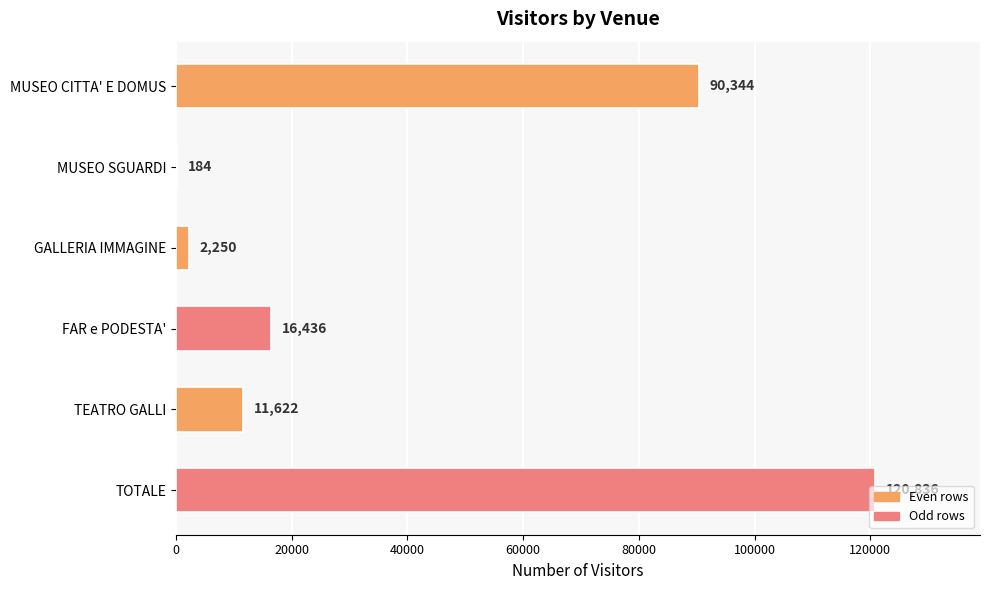

True or false: the data shows 184 at MUSEO SGUARDI.

True